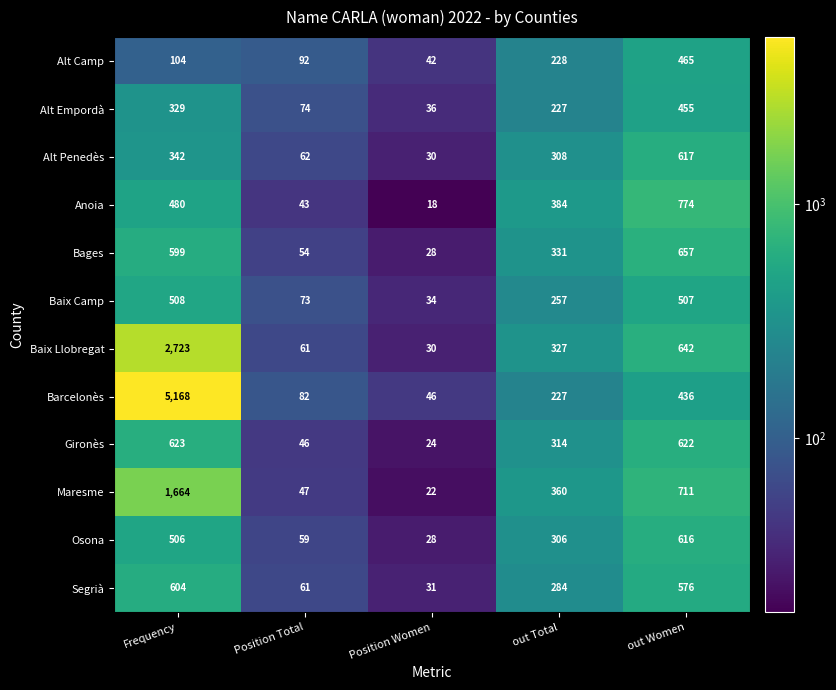

How many distinct data groups are displayed?

12